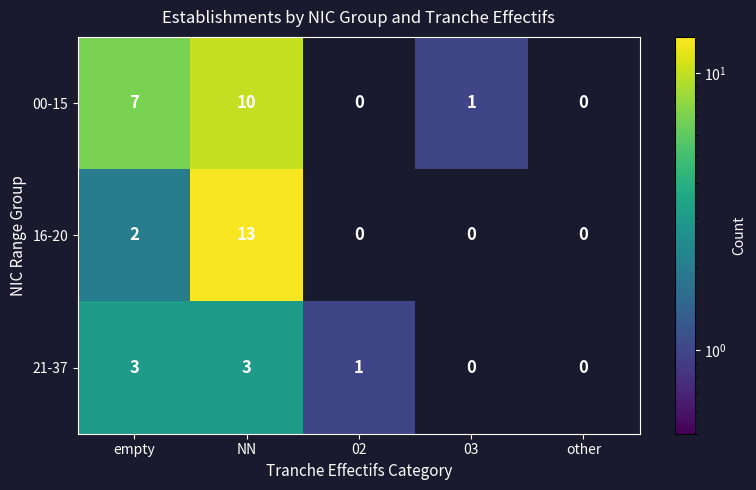

What is the sum of the 21-37 values at 02 and empty?

4